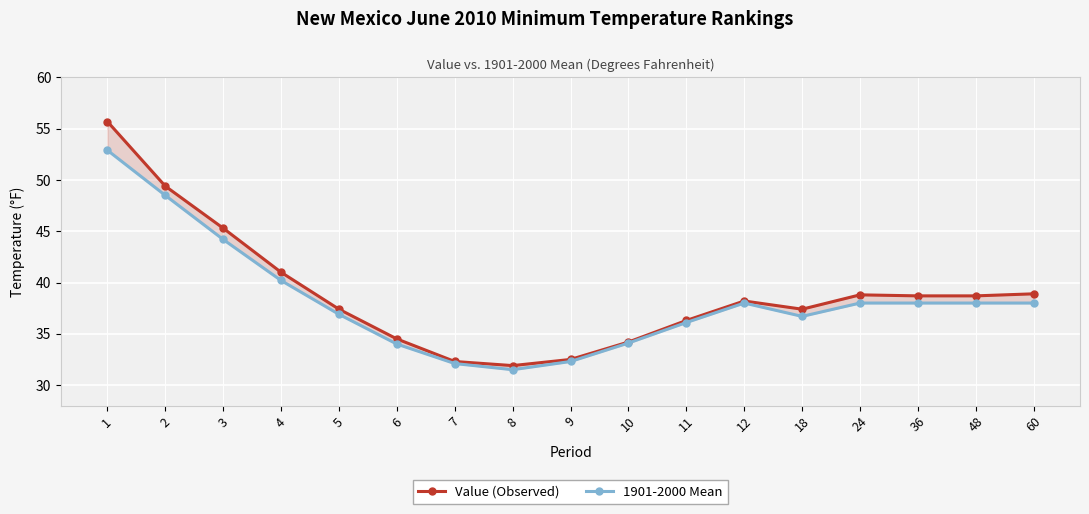

Where is Value (Observed) nearest to the value 43?

4